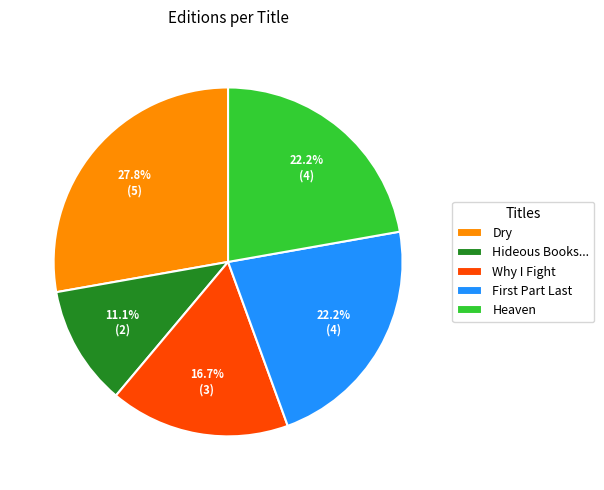

True or false: Why I Fight accounts for 8% of the total.

False